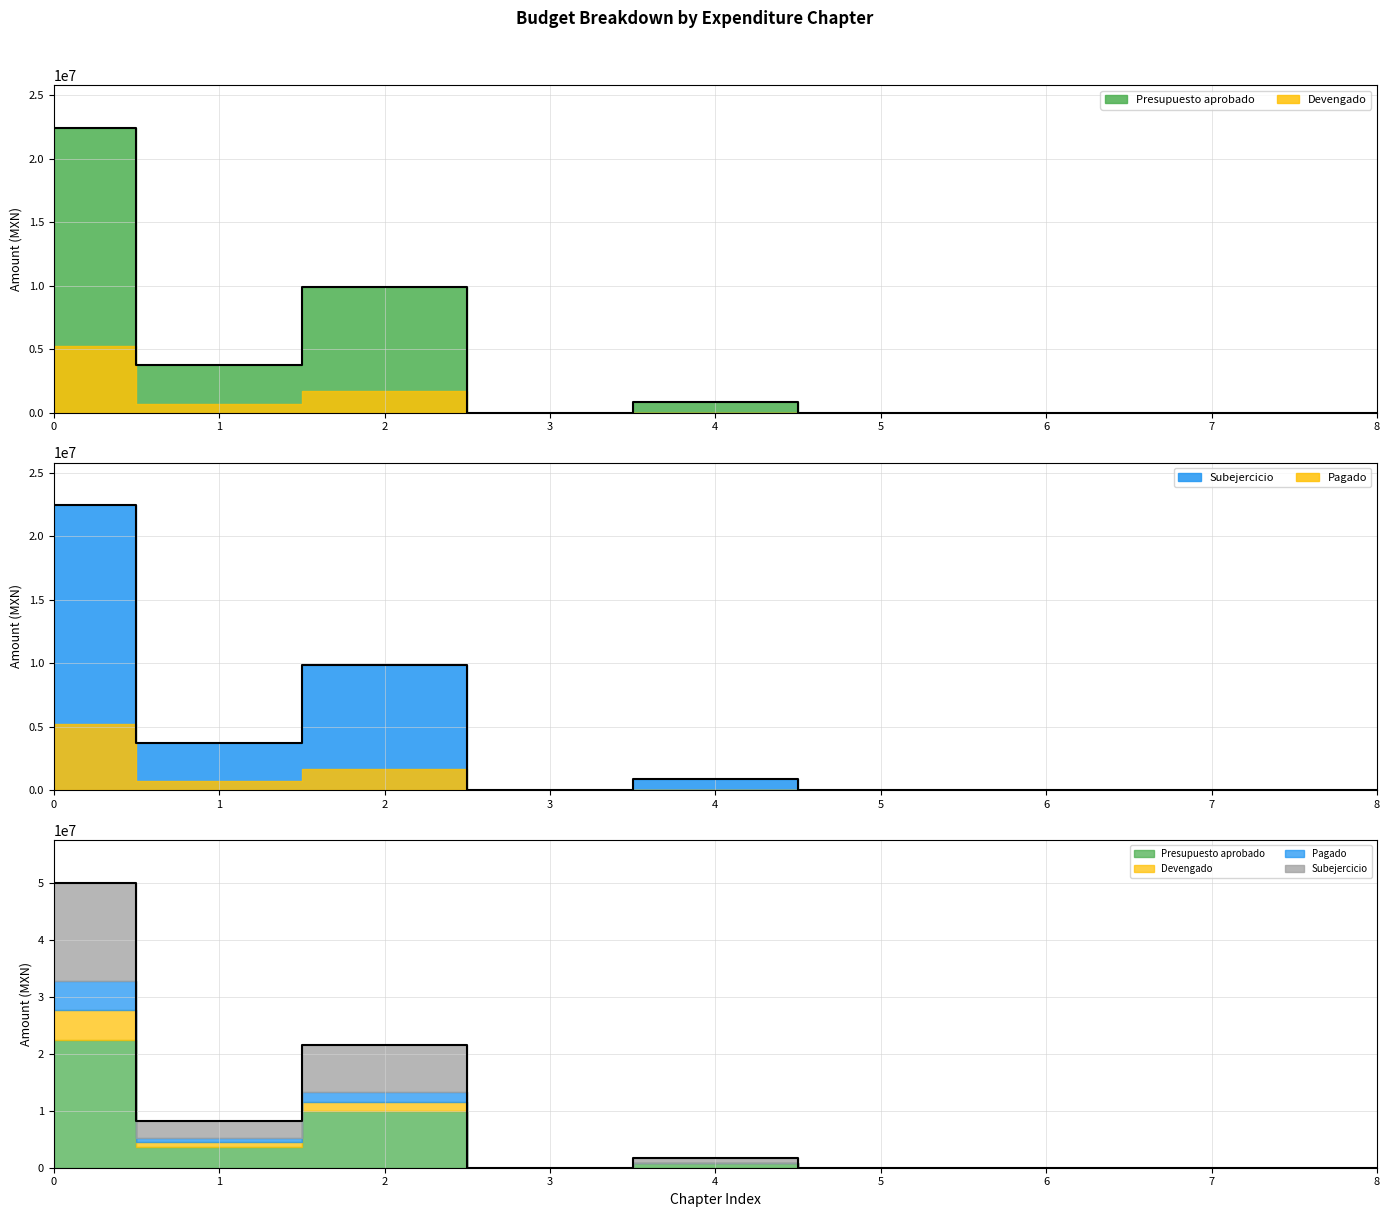

What is the sum of all Presupuesto aprobado values?

36940463.5